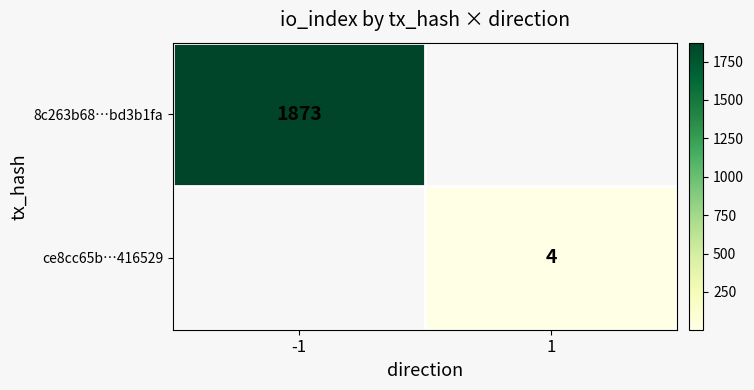

The 8c263b68…bd3b1fa series shows 2484 at -1. True or false?

False